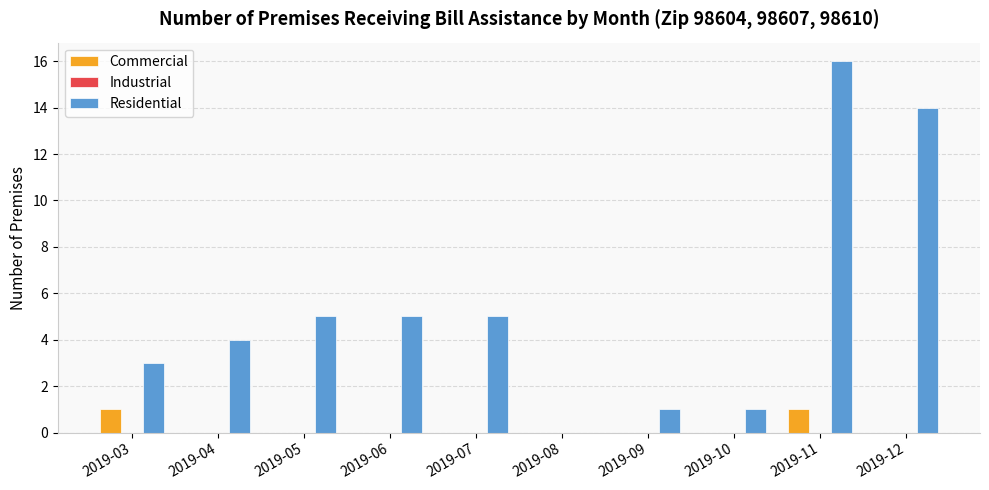

How many groups of bars are there?

10